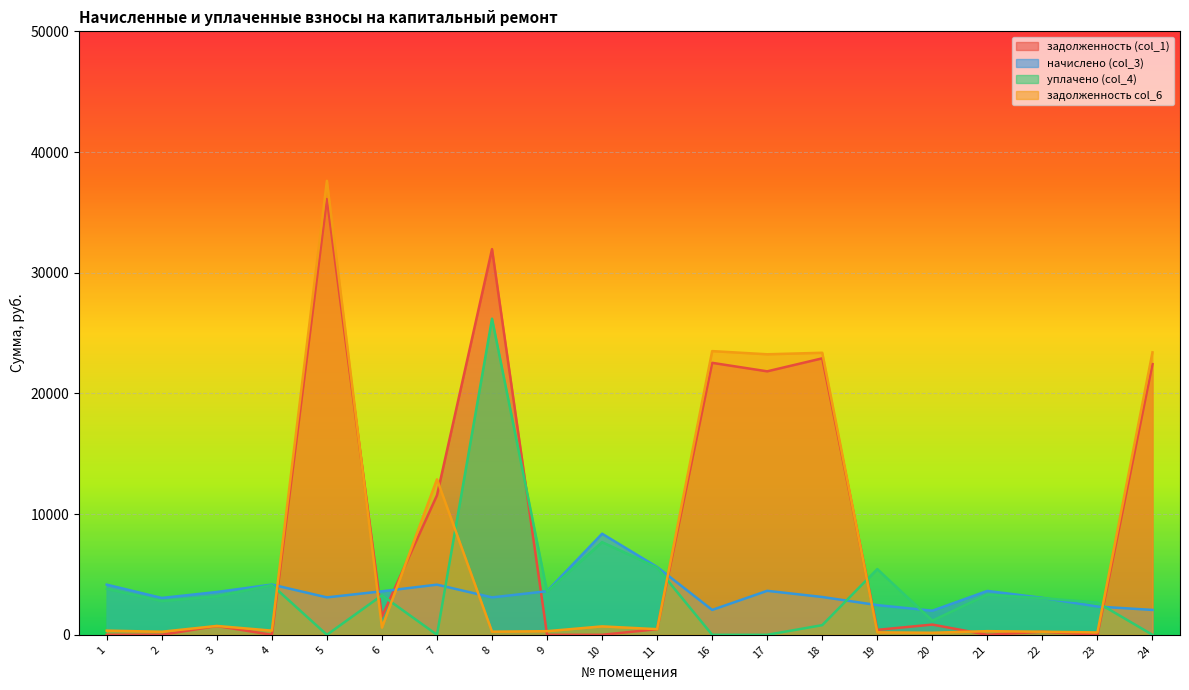

The уплачено (col_4) series shows 2672.2 at 23. True or false?

True